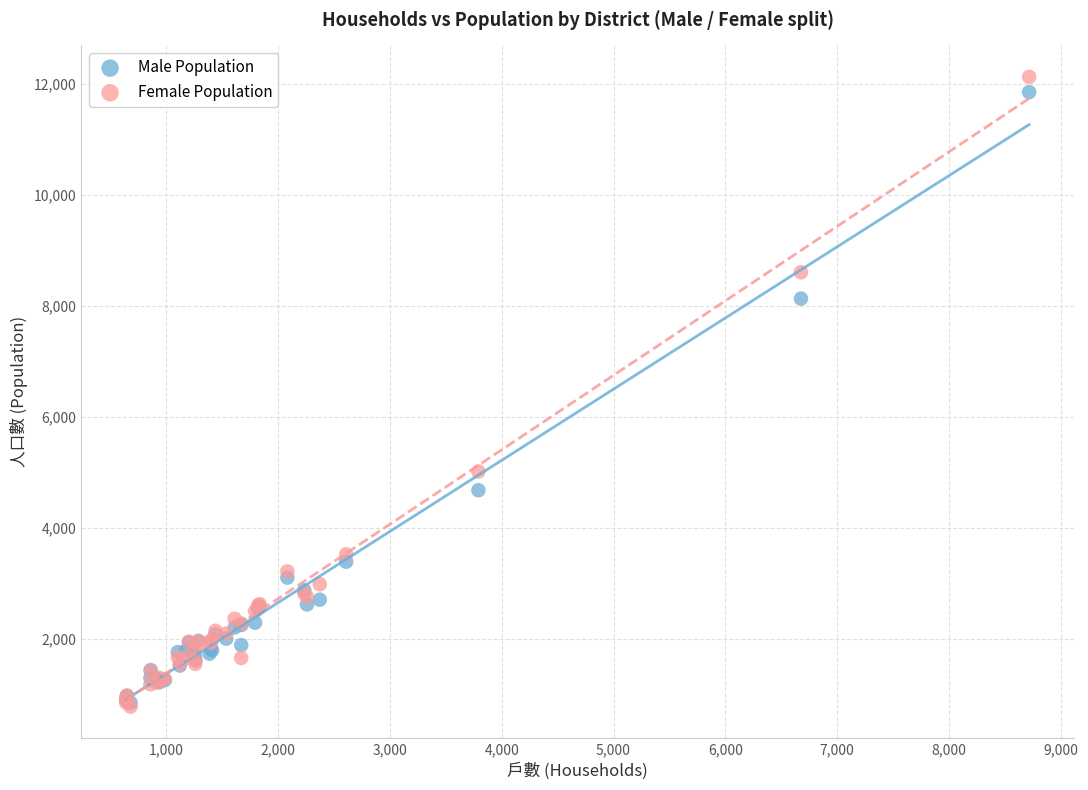

What are all the series names shown in the legend?

Male Population, Female Population